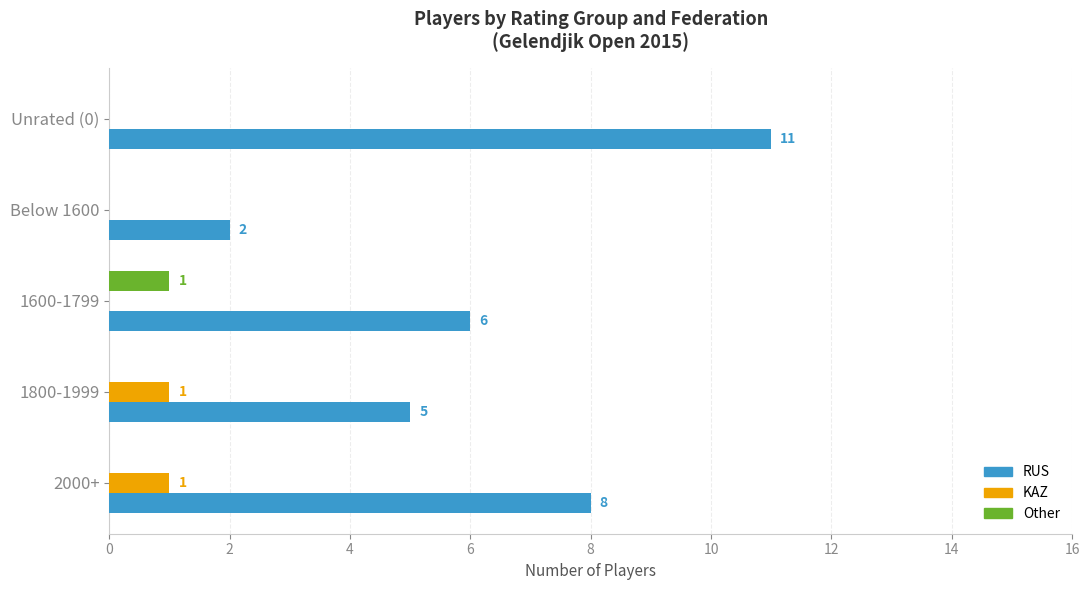

At which category is the sum across all series the highest?

Unrated (0)